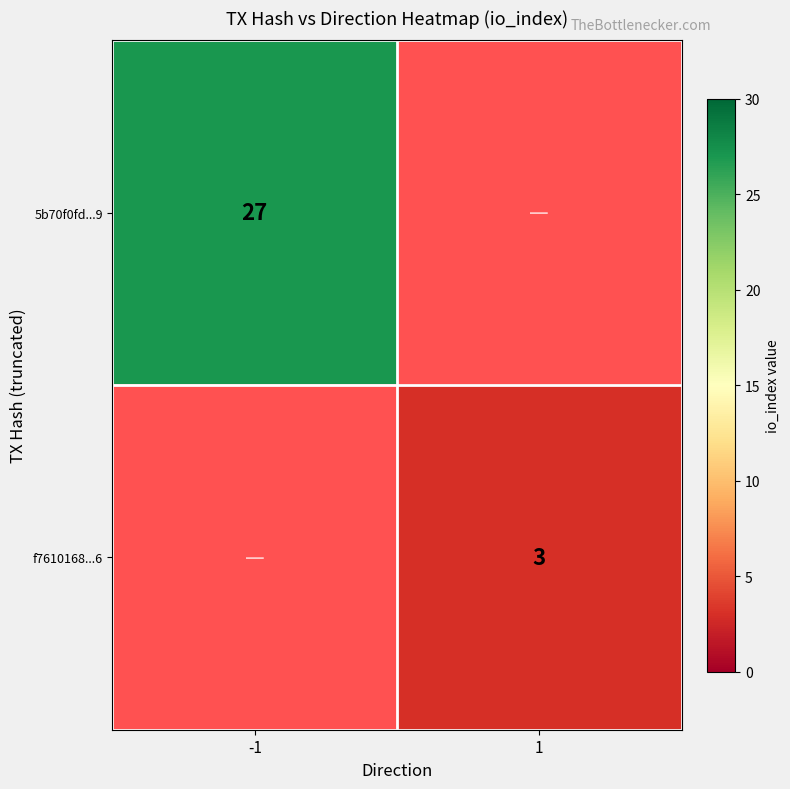

At how many categories does at least one series exceed 16?

1